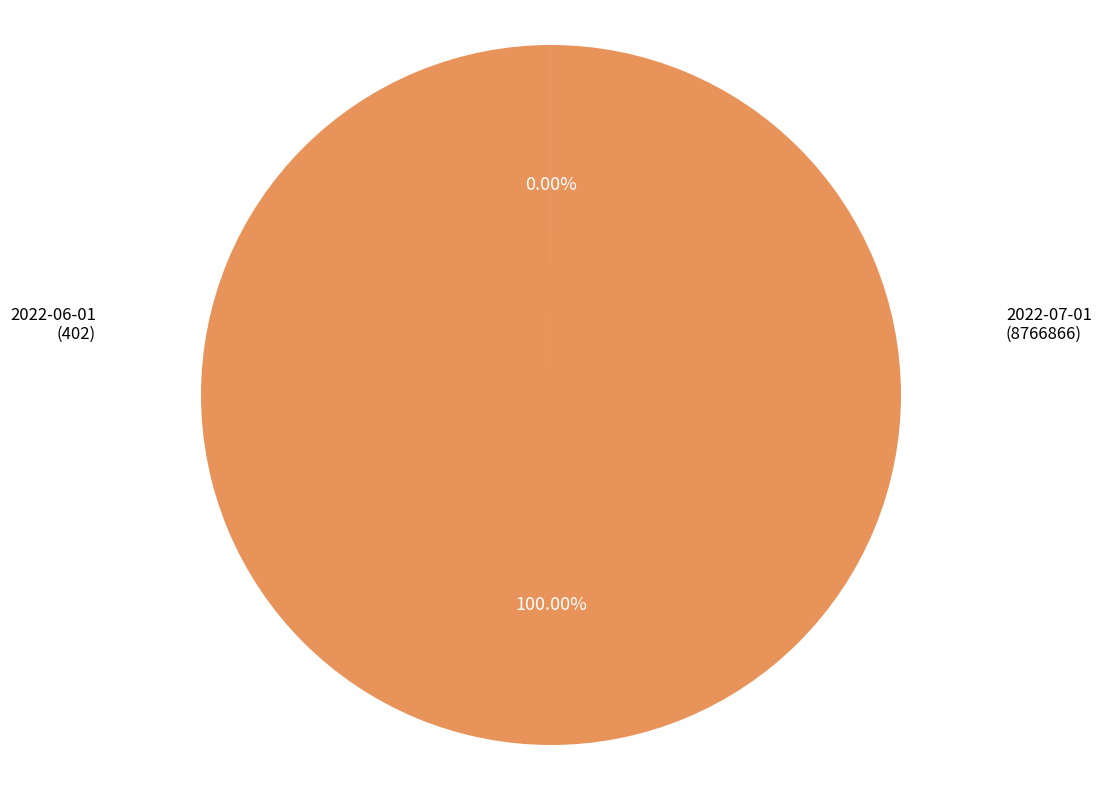

Does any single category account for the majority?

Yes